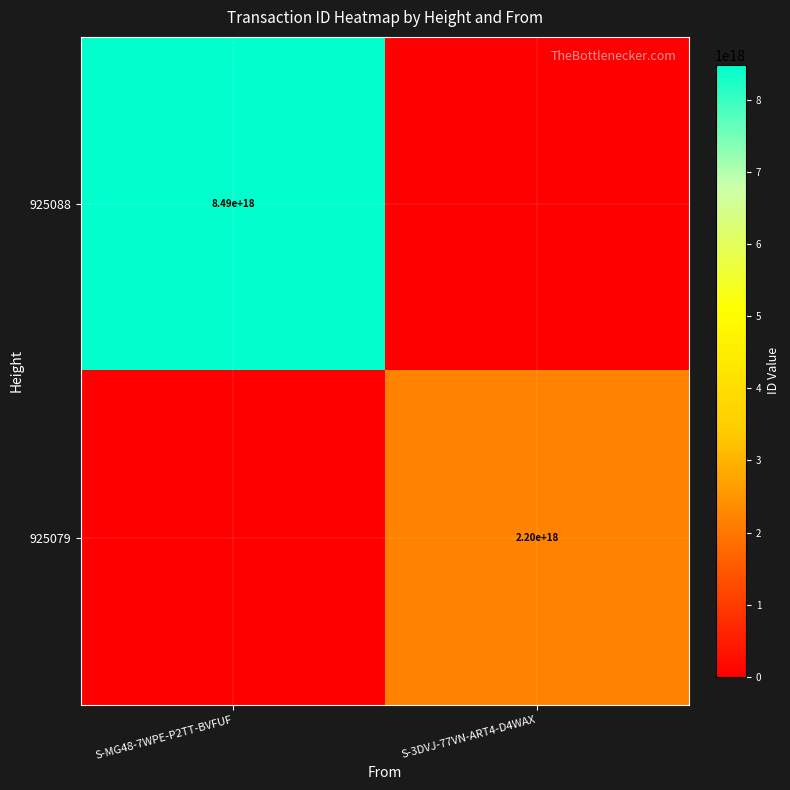

True or false: 925079 has a value of 2200000000000000000 at S-3DVJ-77VN-ART4-D4WAX.

True